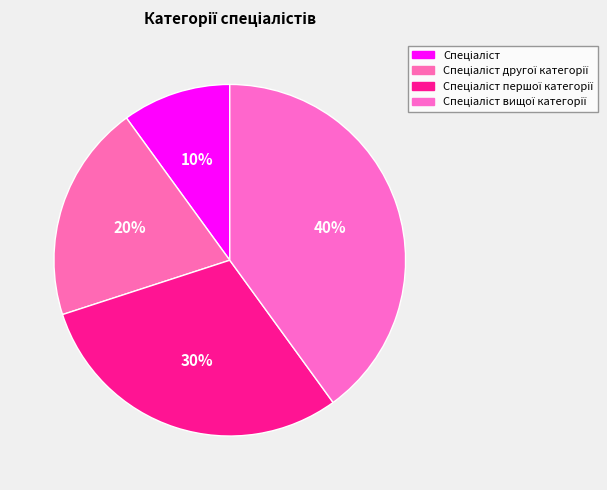

How many segments does this pie chart have?

4